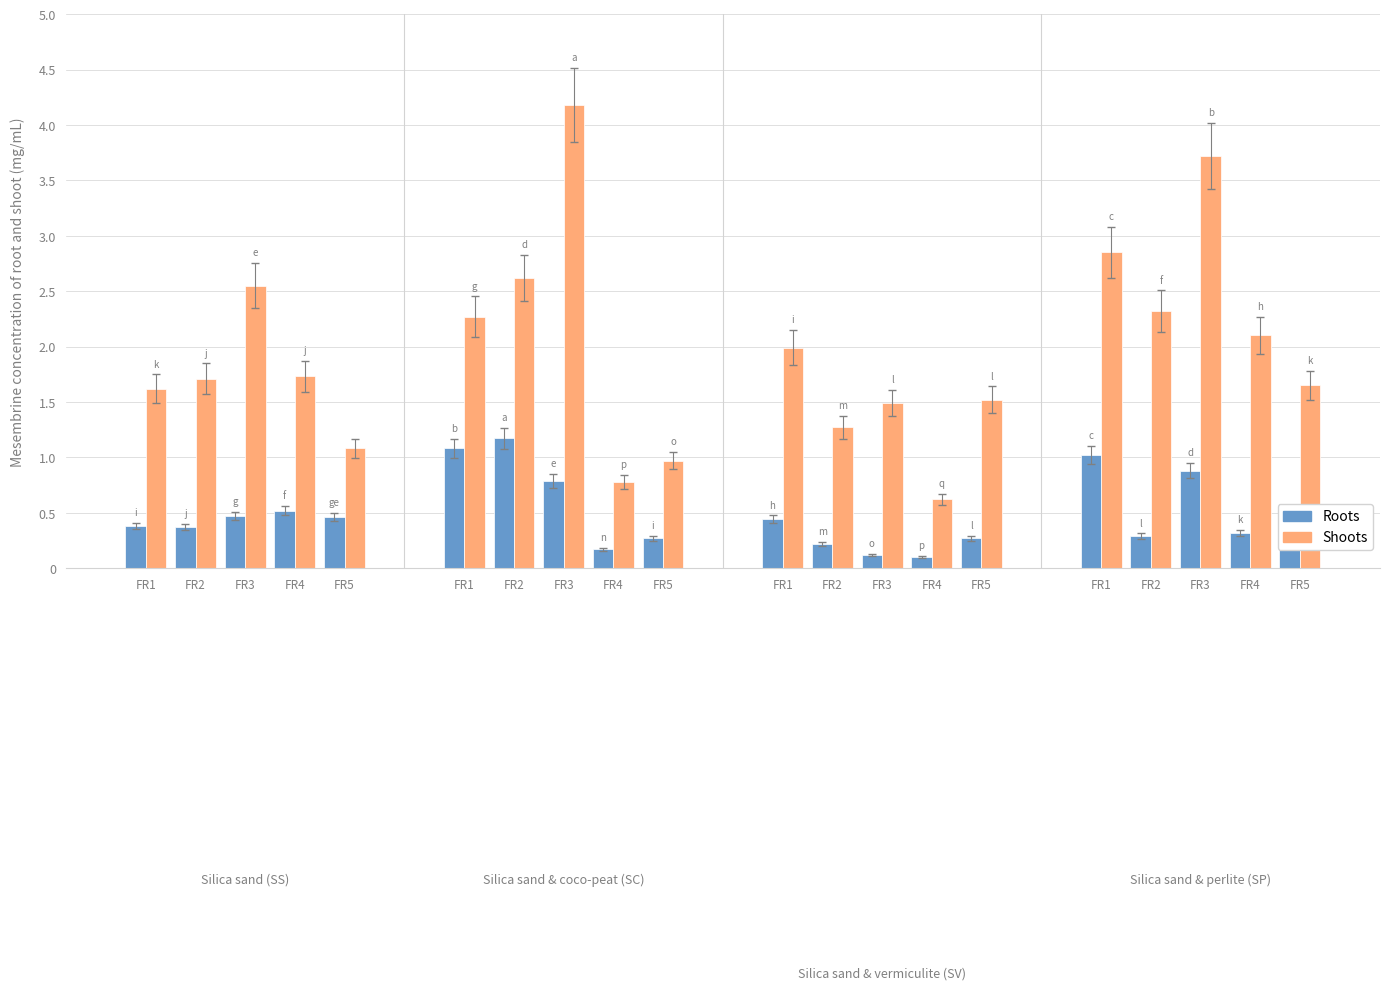

The Roots series shows 0.5 at 4. True or false?

True